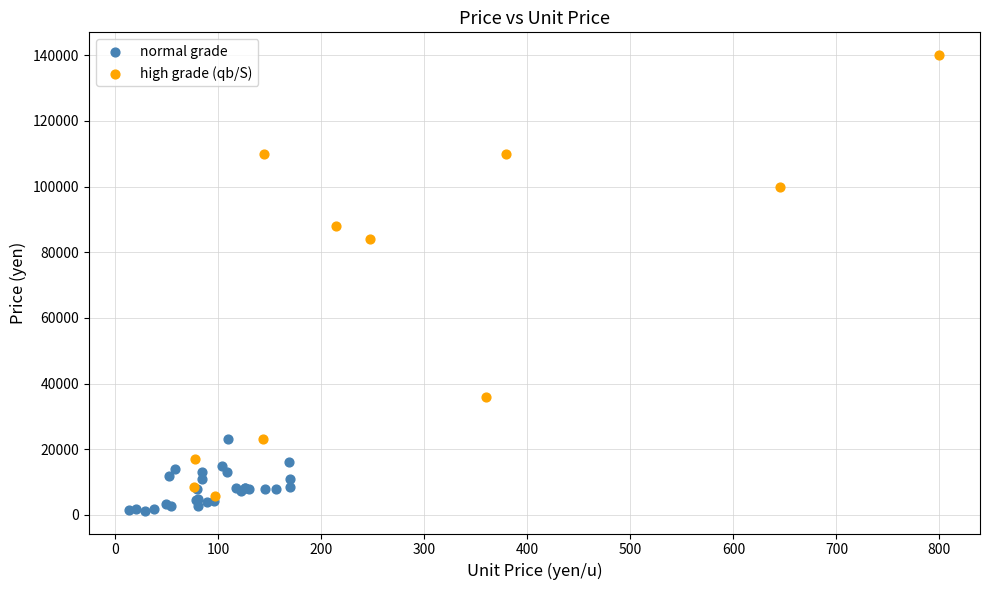

Which series contains the highest Y value?

high grade (qb/S)